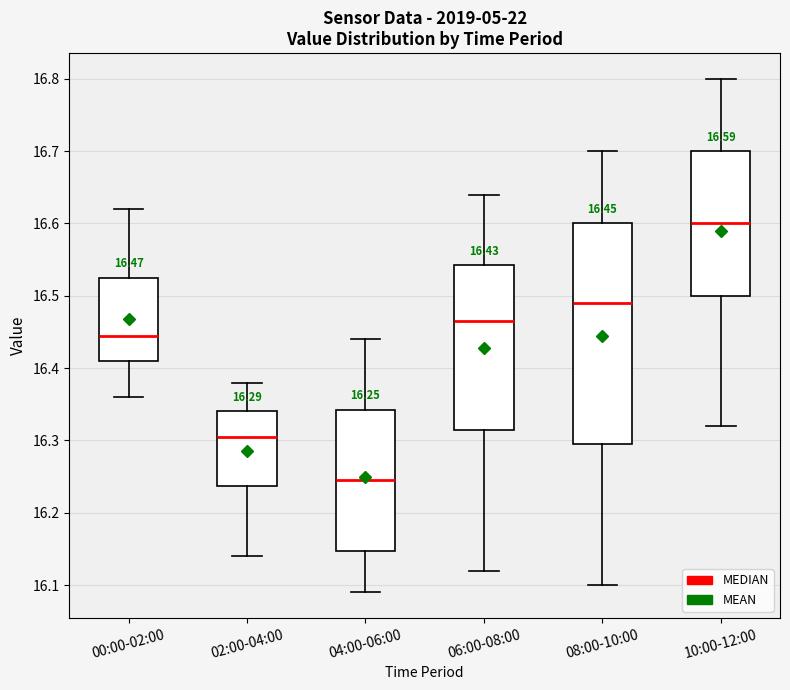

Which box's median line is the highest?

10:00-12:00